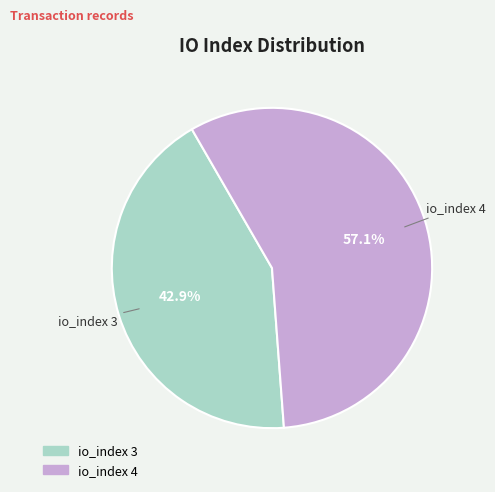

Which has a higher value, io_index 4 or io_index 3?

io_index 4